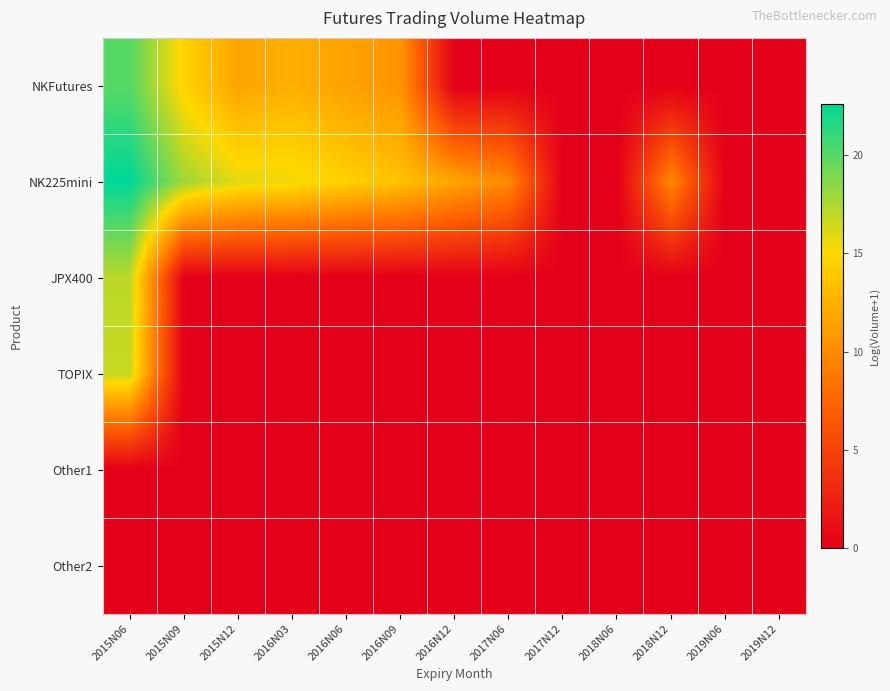

List the series in order of their peak value, highest first.

NK225mini, NKFutures, JPX400, TOPIX, Other1, Other2